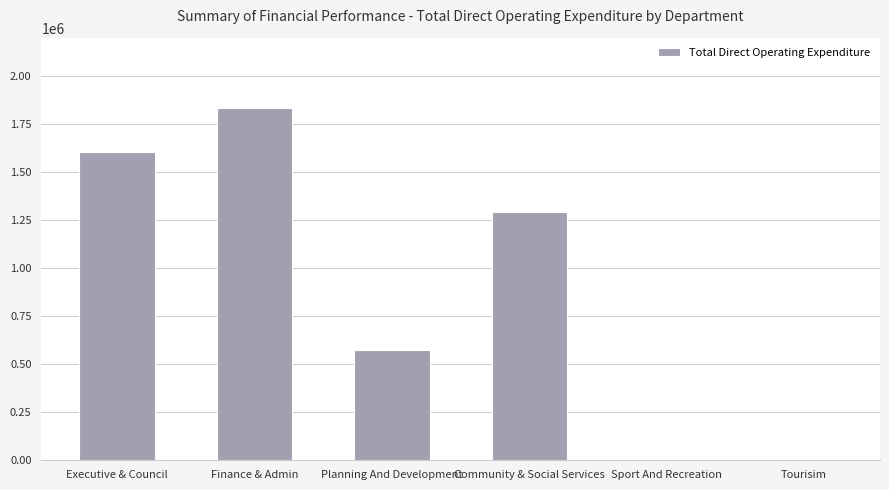

What is the greatest value displayed?

1830615